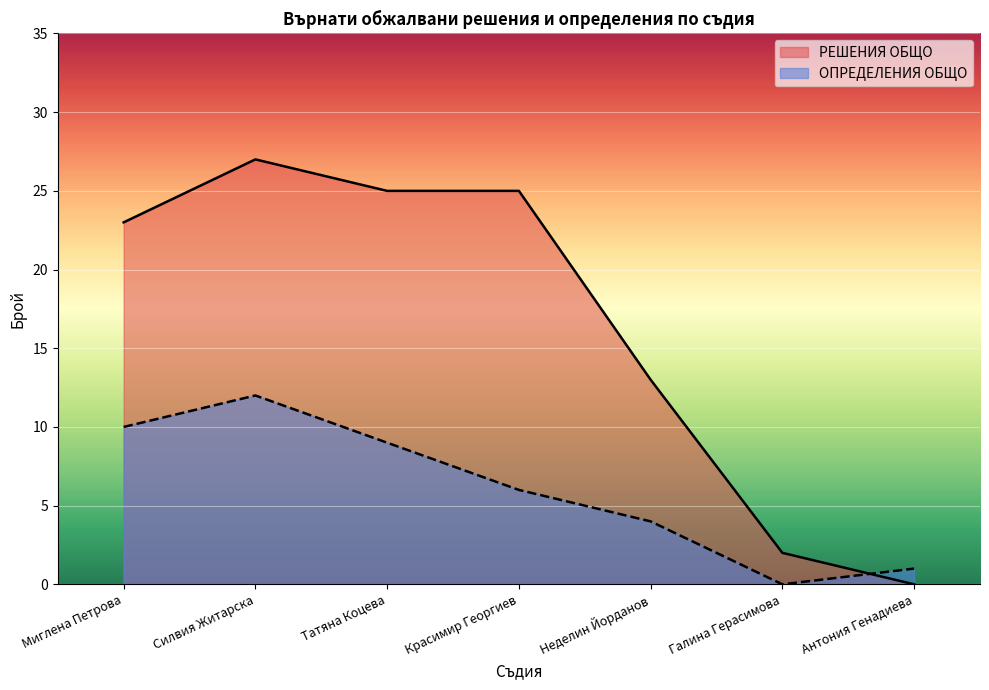

What is the value of the ОПРЕДЕЛЕНИЯ ОБЩО point at the 1st from the left?

10